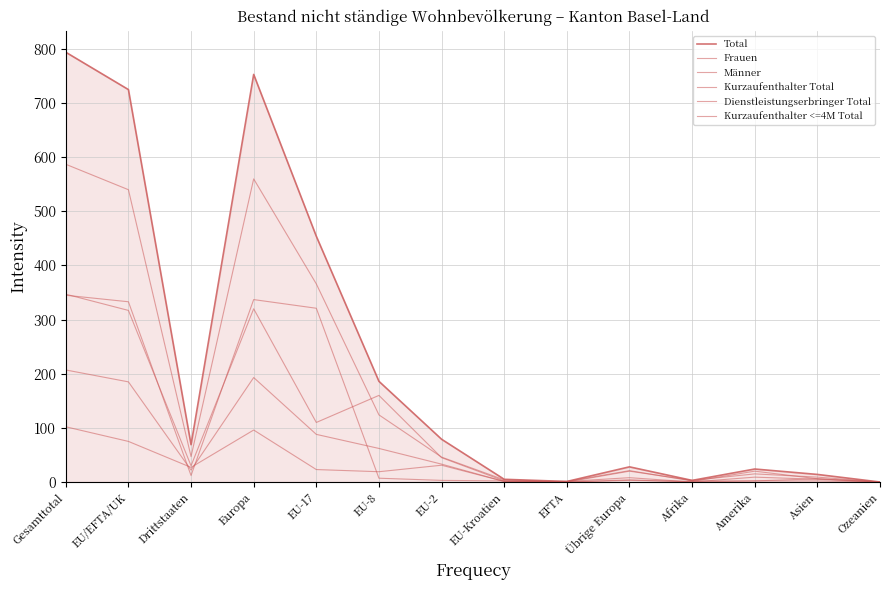

Does the chart display data point markers on the line(s)?

No